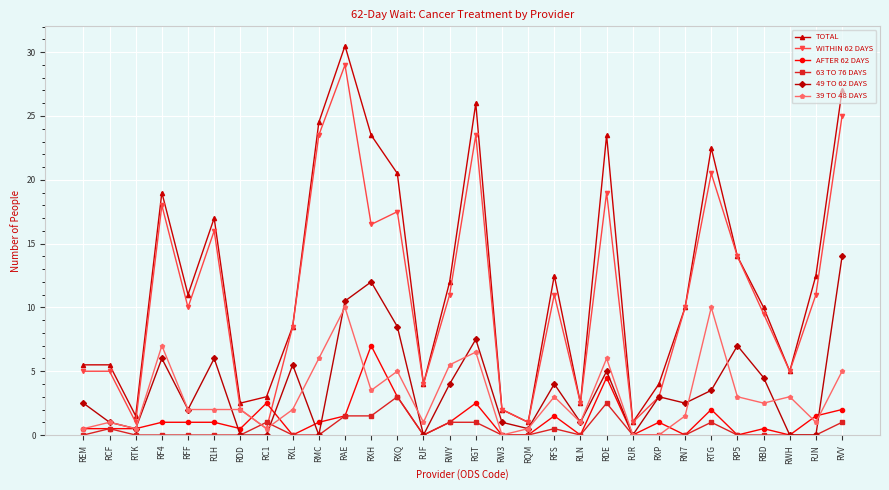

Reading left to right, what are all the values shown in this chart?

TOTAL: 5.5	5.5	1.5	19.0	11.0	17.0	2.5	3.0	8.5	24.5	30.5	23.5	20.5	4.0	12.0	26.0	2.0	1.0	12.5	2.5	23.5	1.0	4.0	10.0	22.5	14.0	10.0	5.0	12.5	27.0
WITHIN 62 DAYS: 5.0	5.0	1.0	18.0	10.0	16.0	2.0	0.5	8.5	23.5	29.0	16.5	17.5	4.0	11.0	23.5	2.0	1.0	11.0	2.5	19.0	1.0	3.0	10.0	20.5	14.0	9.5	5.0	11.0	25.0
AFTER 62 DAYS: 0.5	0.5	0.5	1.0	1.0	1.0	0.5	2.5	0.0	1.0	1.5	7.0	3.0	0.0	1.0	2.5	0.0	0.0	1.5	0.0	4.5	0.0	1.0	0.0	2.0	0.0	0.5	0.0	1.5	2.0
63 TO 76 DAYS: 0.0	0.5	0.0	0.0	0.0	0.0	0.0	1.0	0.0	0.0	1.5	1.5	3.0	0.0	1.0	1.0	0.0	0.0	0.5	0.0	2.5	0.0	0.0	0.0	1.0	0.0	0.0	0.0	0.0	1.0
49 TO 62 DAYS: 2.5	1.0	0.5	6.0	2.0	6.0	0.0	0.0	5.5	0.0	10.5	12.0	8.5	0.0	4.0	7.5	1.0	0.5	4.0	1.0	5.0	0.0	3.0	2.5	3.5	7.0	4.5	0.0	0.0	14.0
39 TO 48 DAYS: 0.5	1.0	0.5	7.0	2.0	2.0	2.0	0.5	2.0	6.0	10.0	3.5	5.0	1.0	5.5	6.5	0.0	0.5	3.0	1.0	6.0	0.0	0.0	1.5	10.0	3.0	2.5	3.0	1.0	5.0